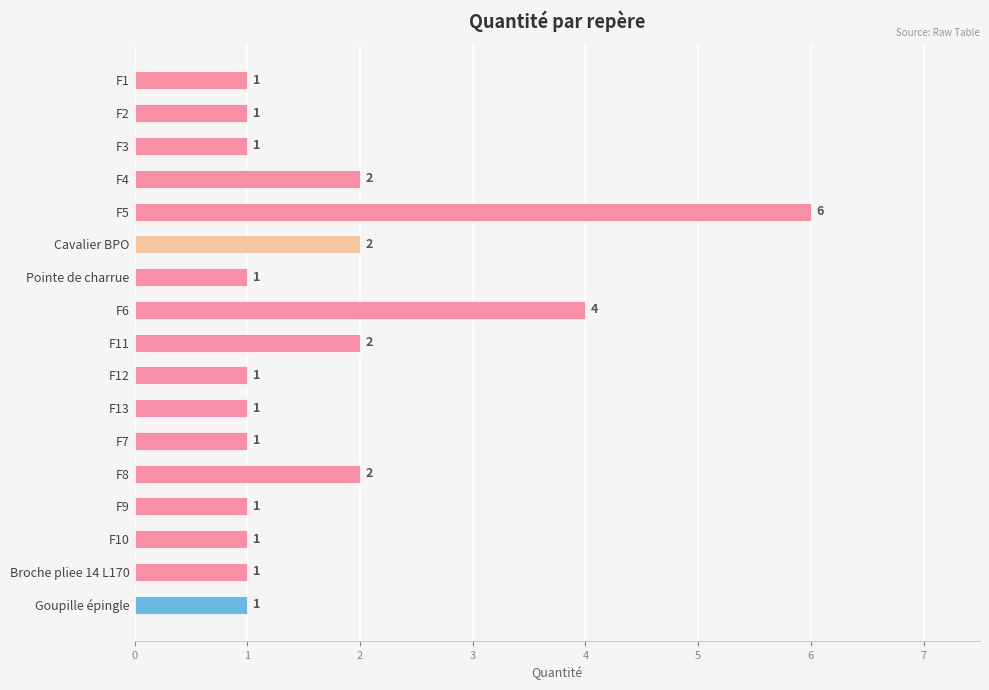

How many values are between 1 and 2?

15